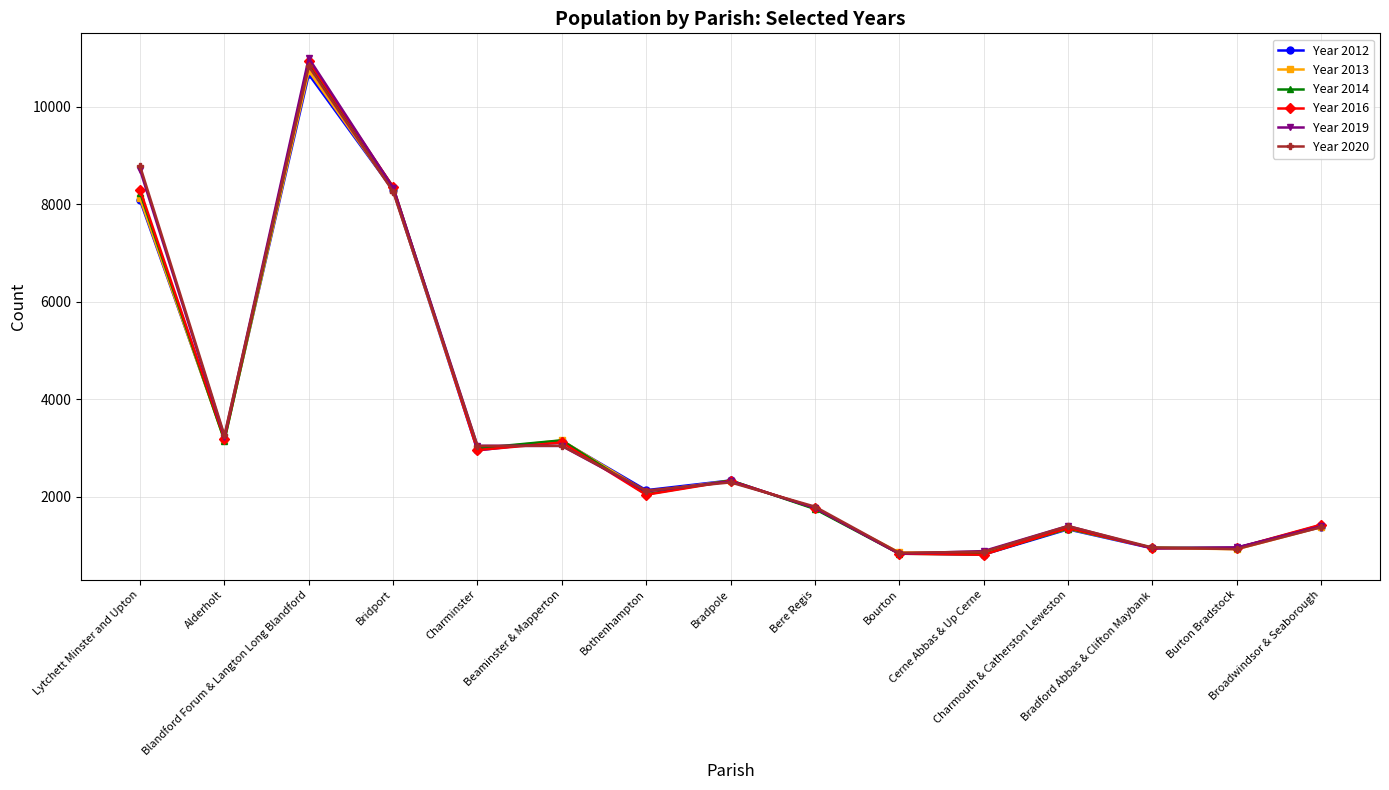

What is the difference between the maximum and second lowest values in the Year 2012 series?

9819